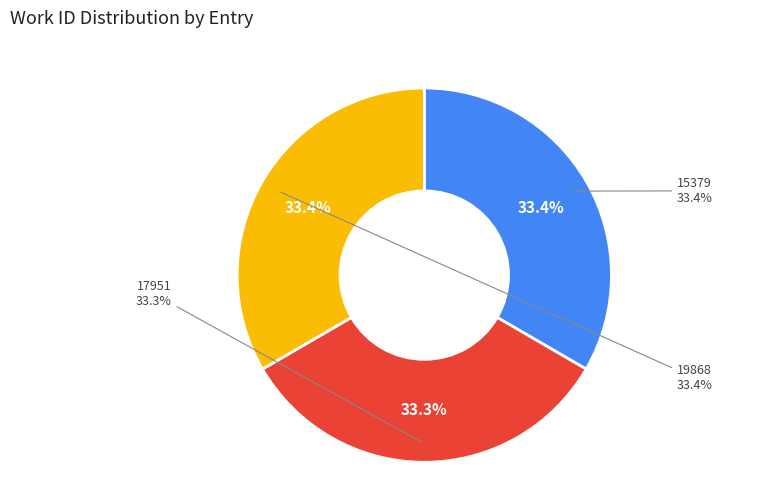

Count the number of slices in the pie.

3